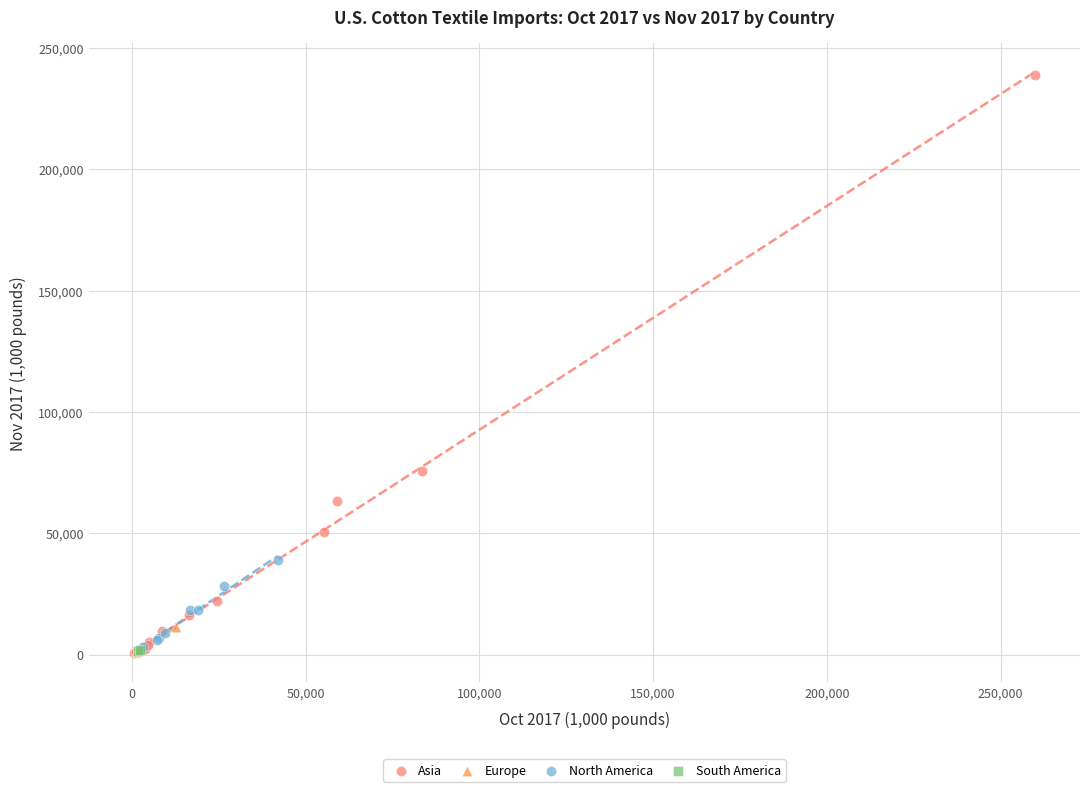

What are all the series names shown in the legend?

Asia, Europe, North America, South America